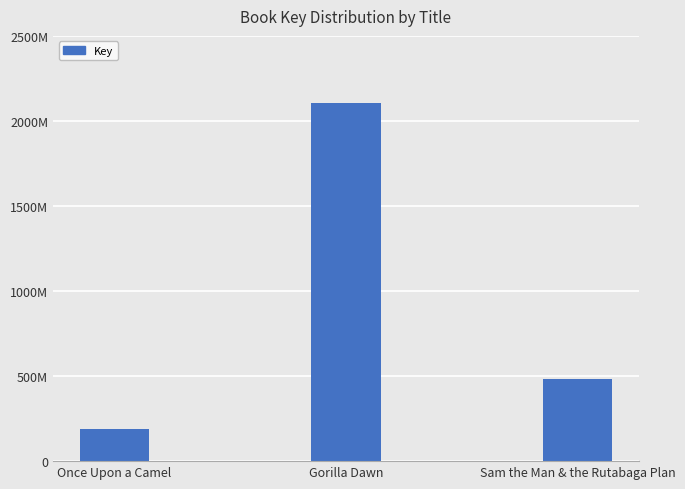

Are the bars horizontal?

No